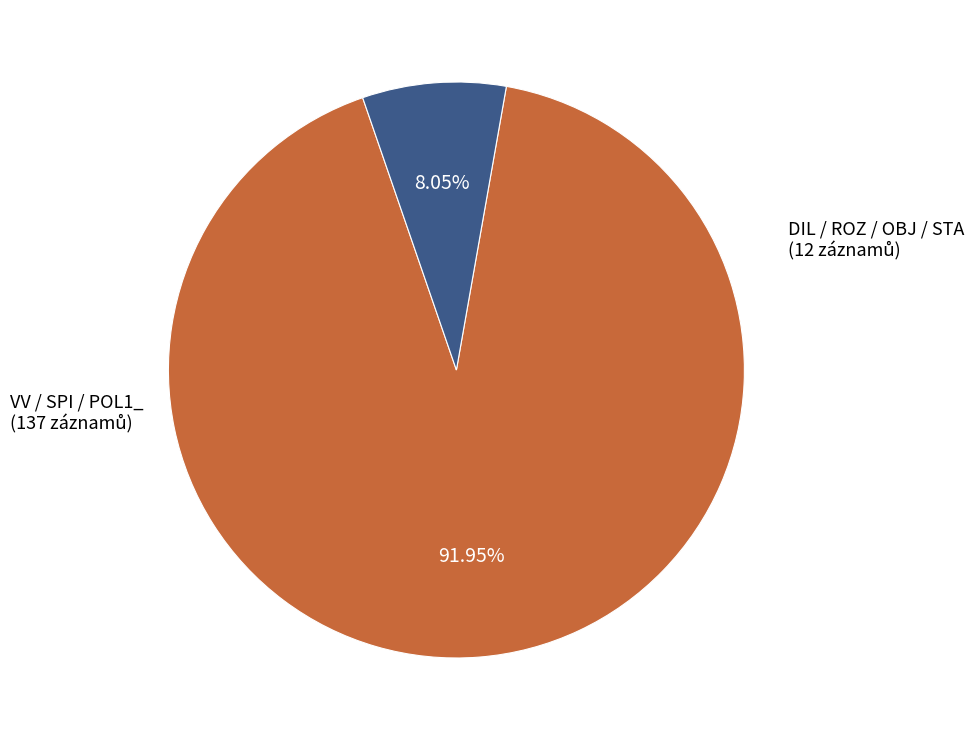

Is there any slice that represents more than half of the pie?

Yes